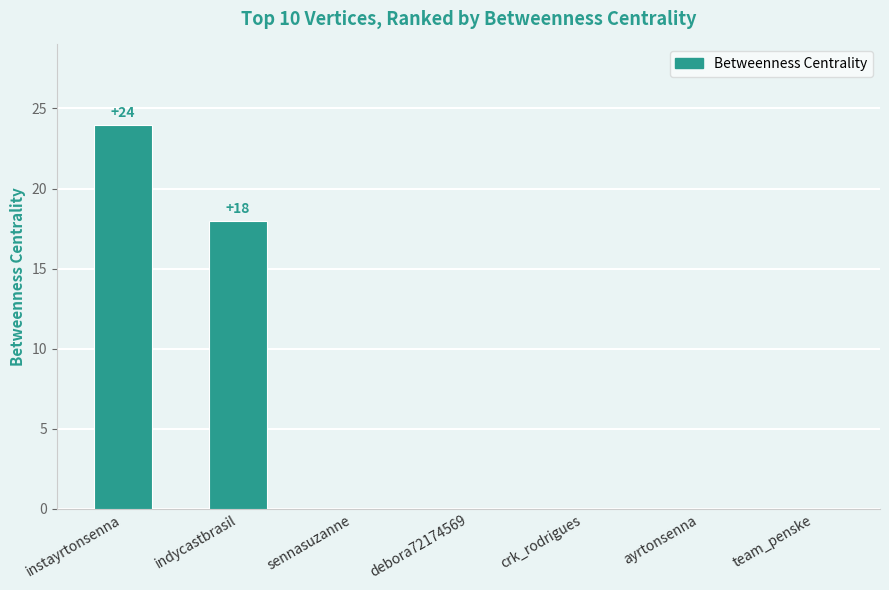

Are the bars horizontal?

No